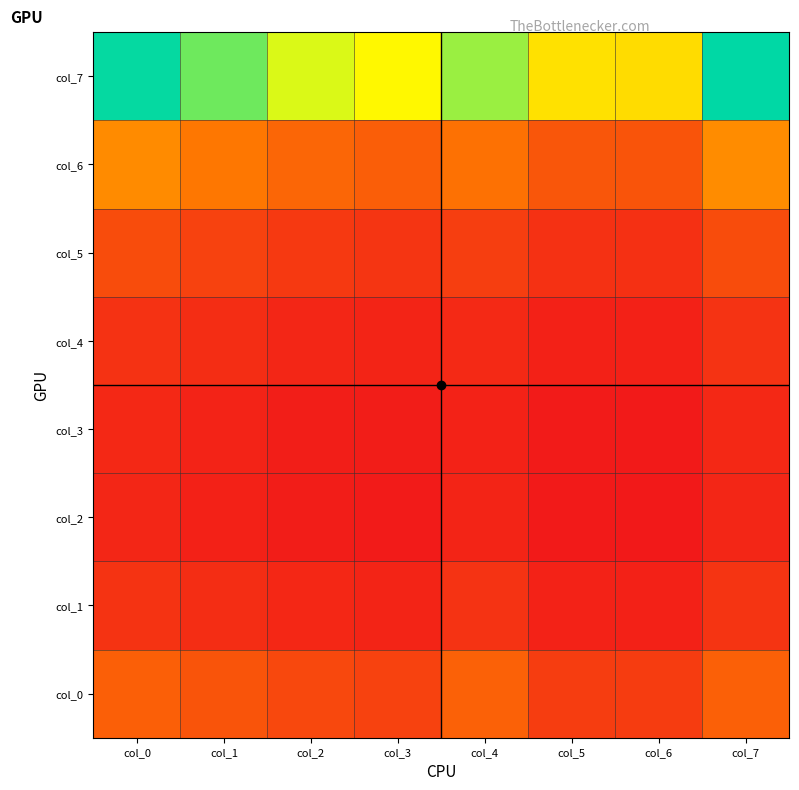

How many series are shown in this chart?

8